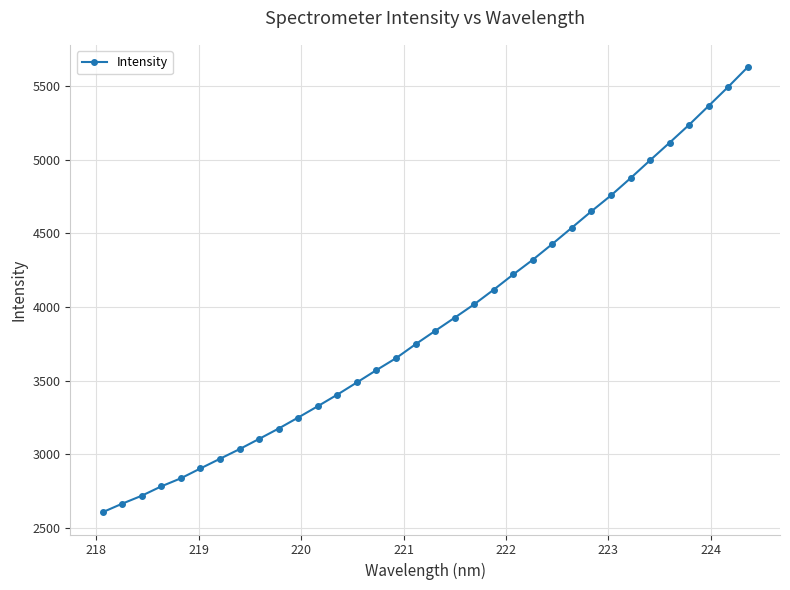

What is the average value?

3905.9